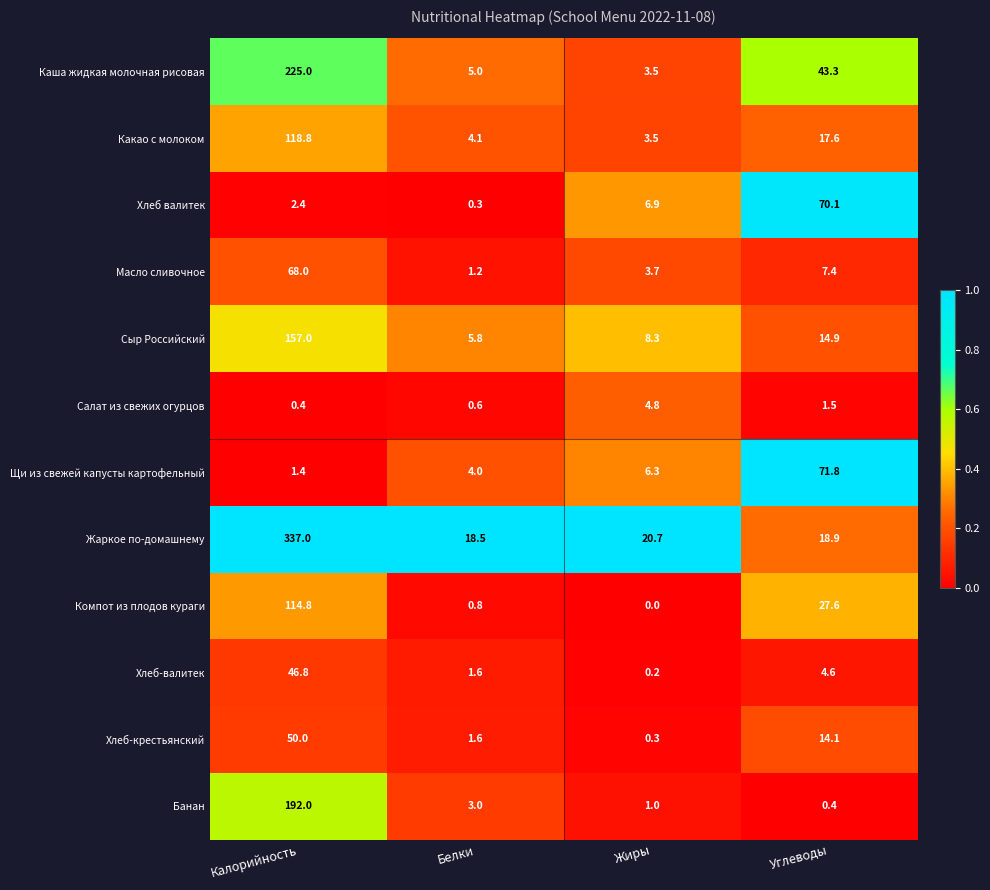

At which label is Щи из свежей капусты картофельный closest to 36?

Жиры